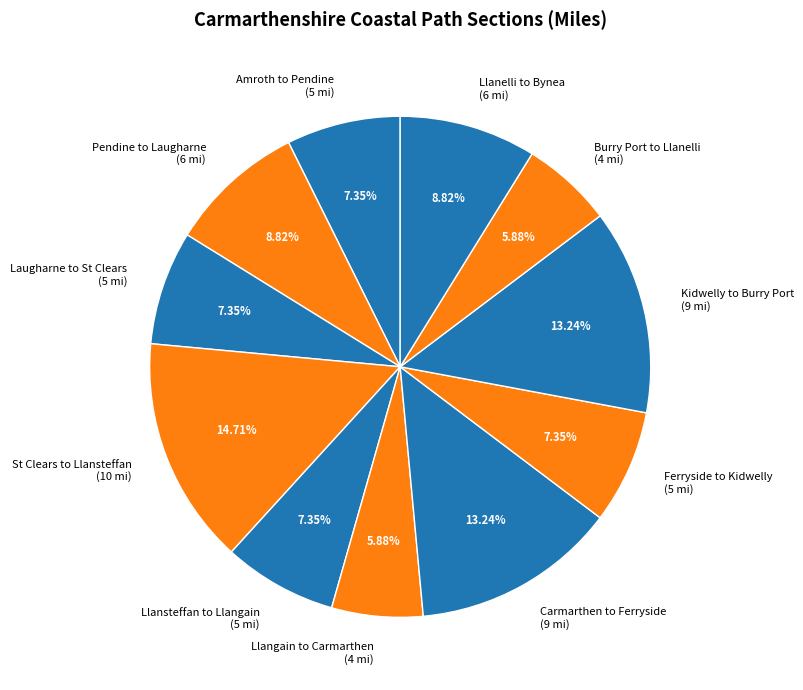

Combined, do Llanelli to Bynea and Amroth to Pendine account for over 50%?

No